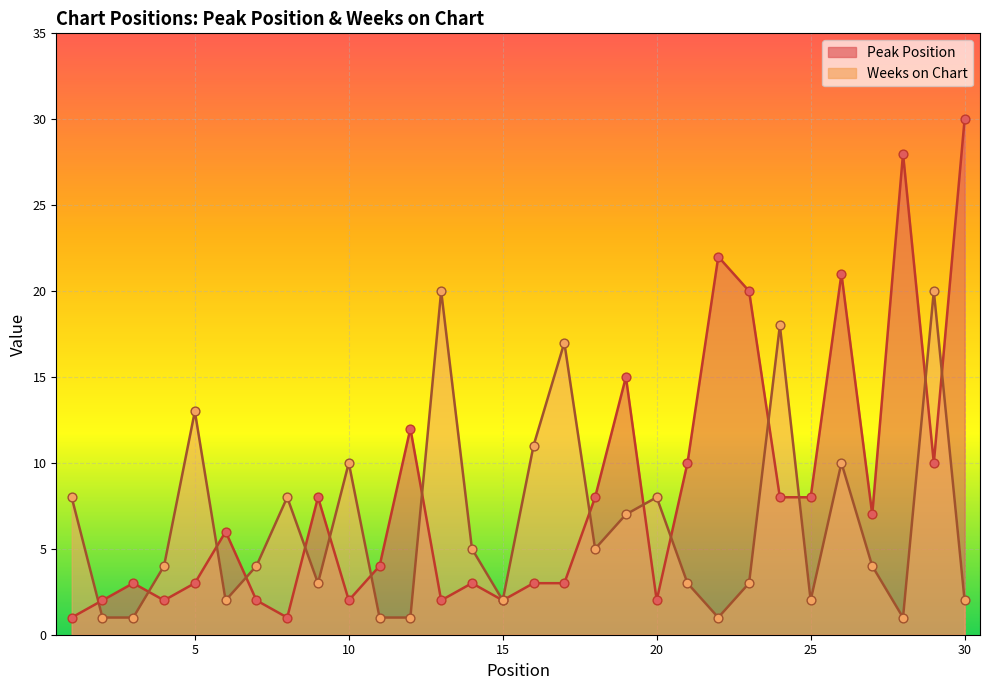

At how many categories does at least one series exceed 16?

9